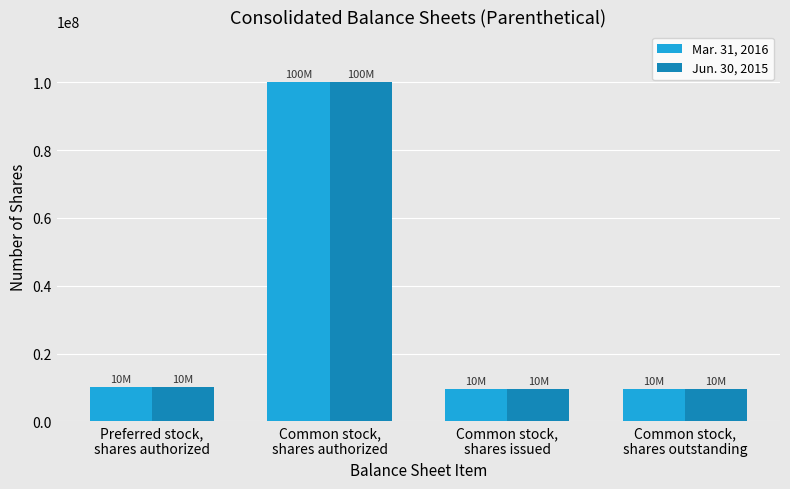

What position from the left is Common stock,
shares issued?

3